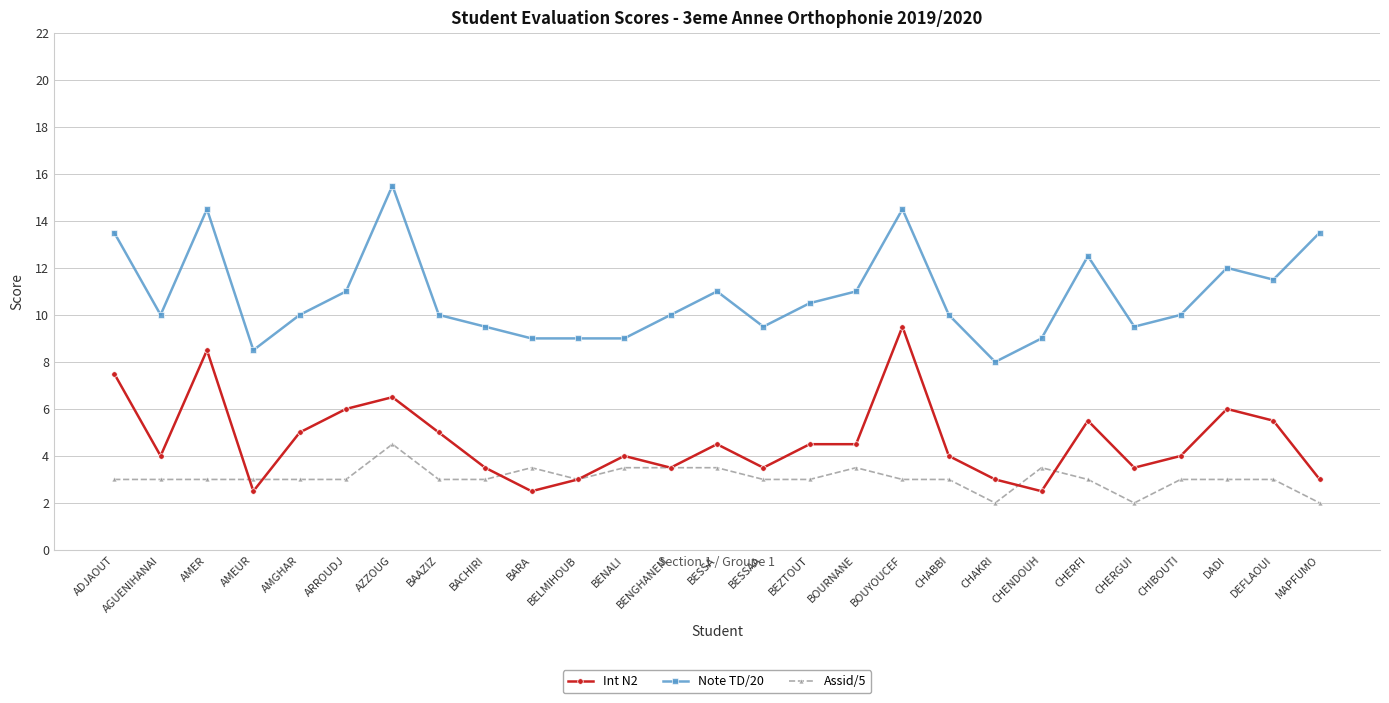

True or false: Note TD/20 and Assid/5 cross at least once.

False